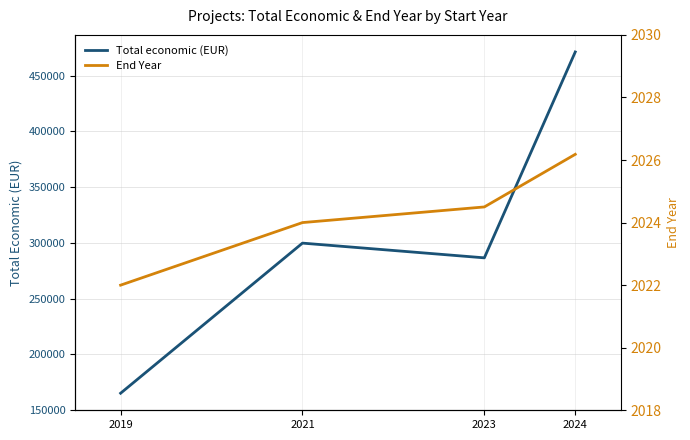

Is it true that Total economic (EUR) equals 299739.0 at 2021?

True